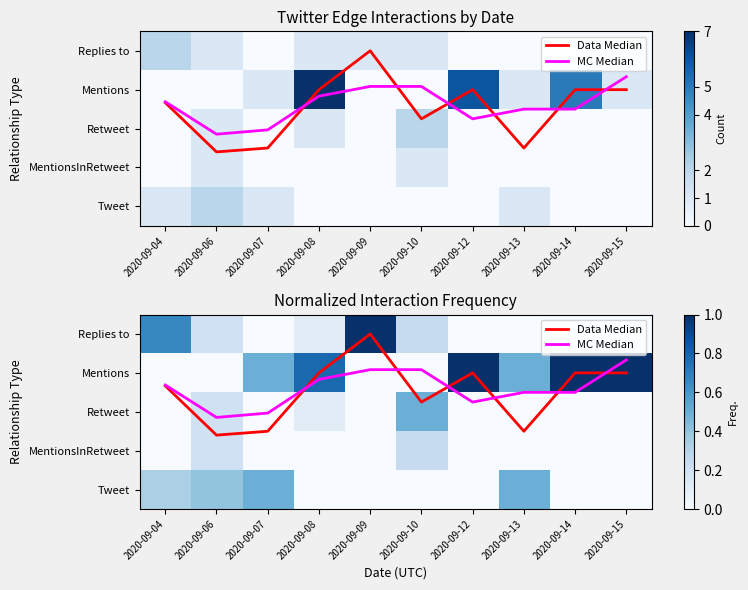

Between 2020-09-15 and 2020-09-14, which is larger?

2020-09-15